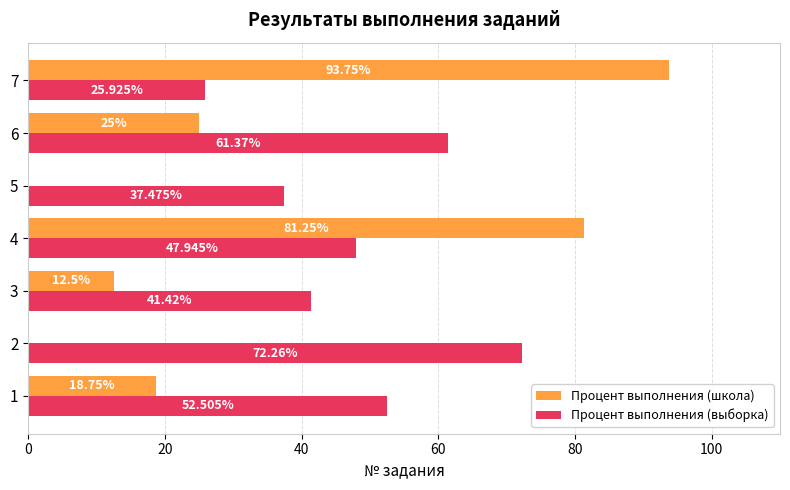

Is the value of Процент выполнения (школа) at 6 greater than the value of Процент выполнения (выборка) at 3?

No